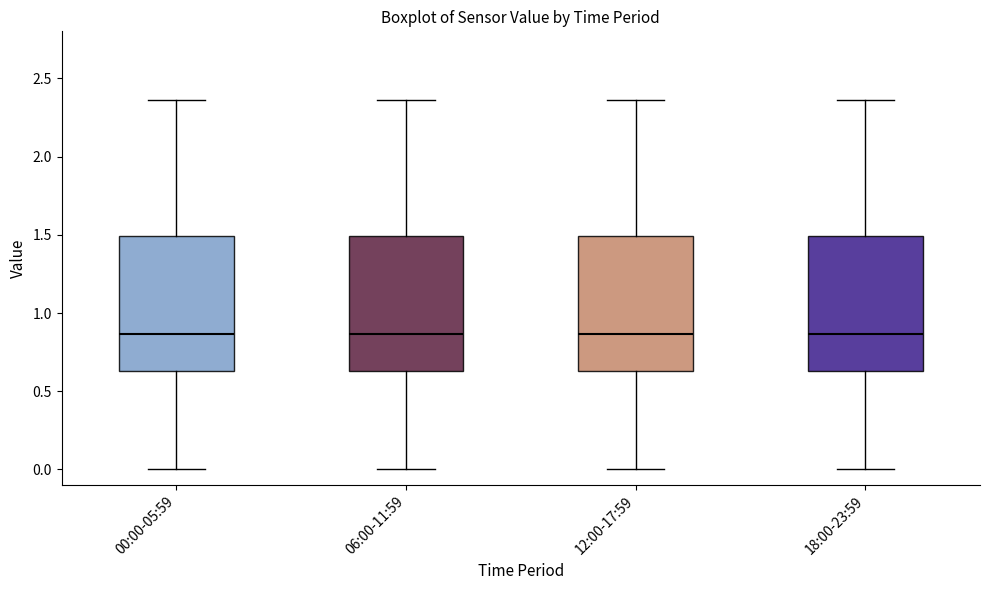

Where does the median line of the box for 06:00-11:59 sit on the y-axis? The values are not printed on the chart, so give them approximately, as read against the axis.

0.85